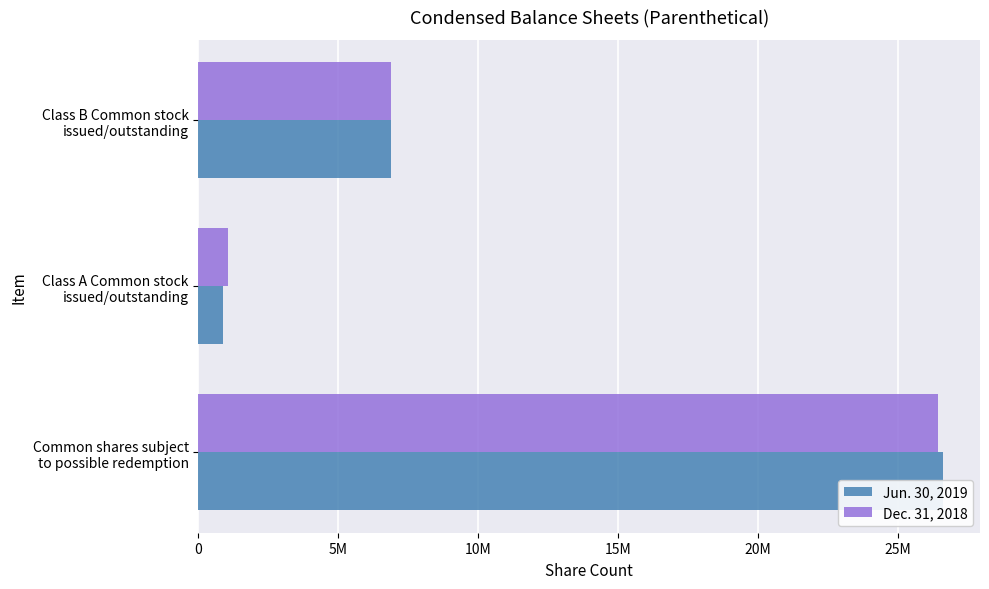

Which series has the largest range (max minus min)?

Jun. 30, 2019